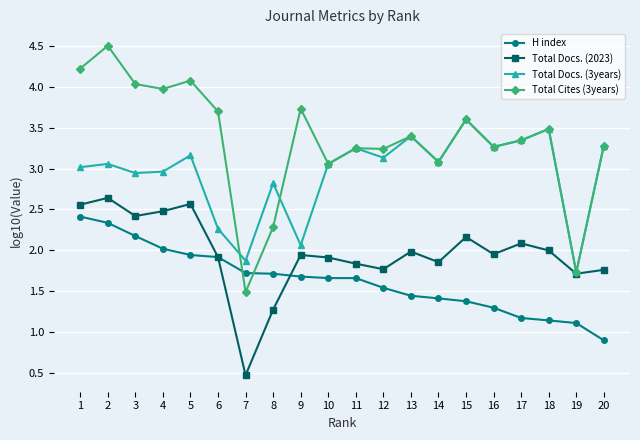

Which series has the largest total across all categories?

Total Cites (3years)